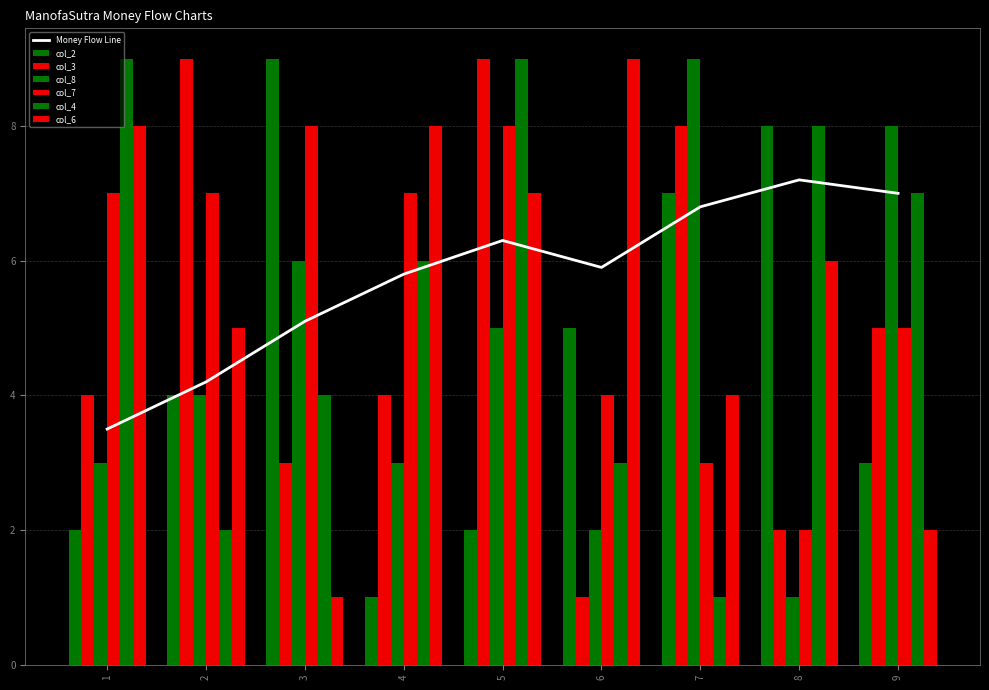

True or false: col_2 has a value of 2 at 1.

True